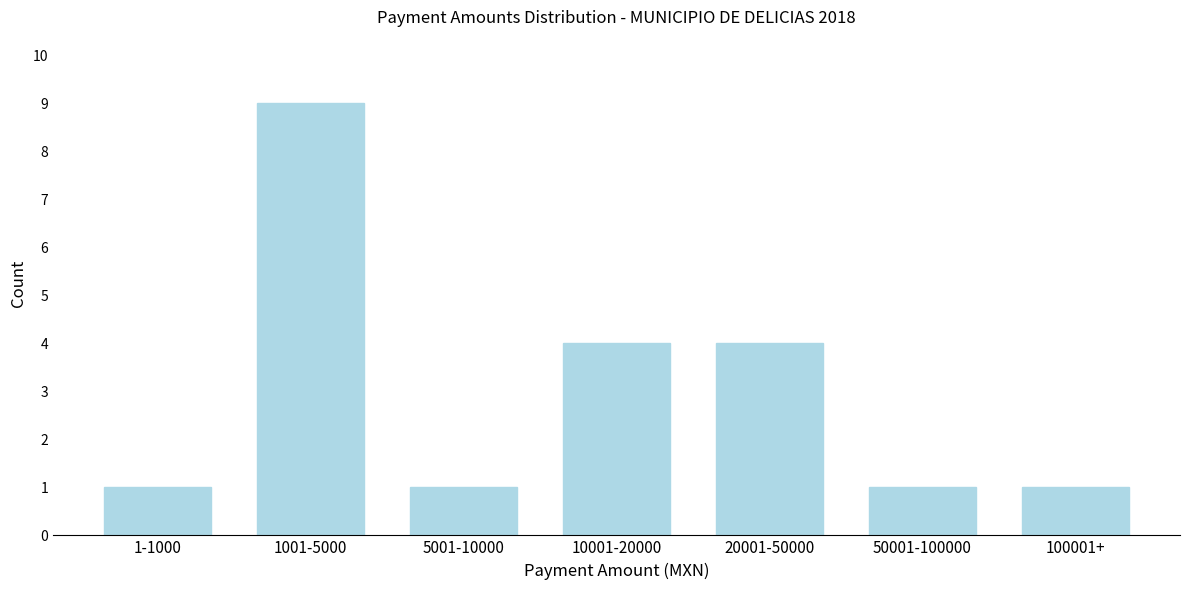

Reading left to right, list all the values displayed in this chart.

1	9	1	4	4	1	1